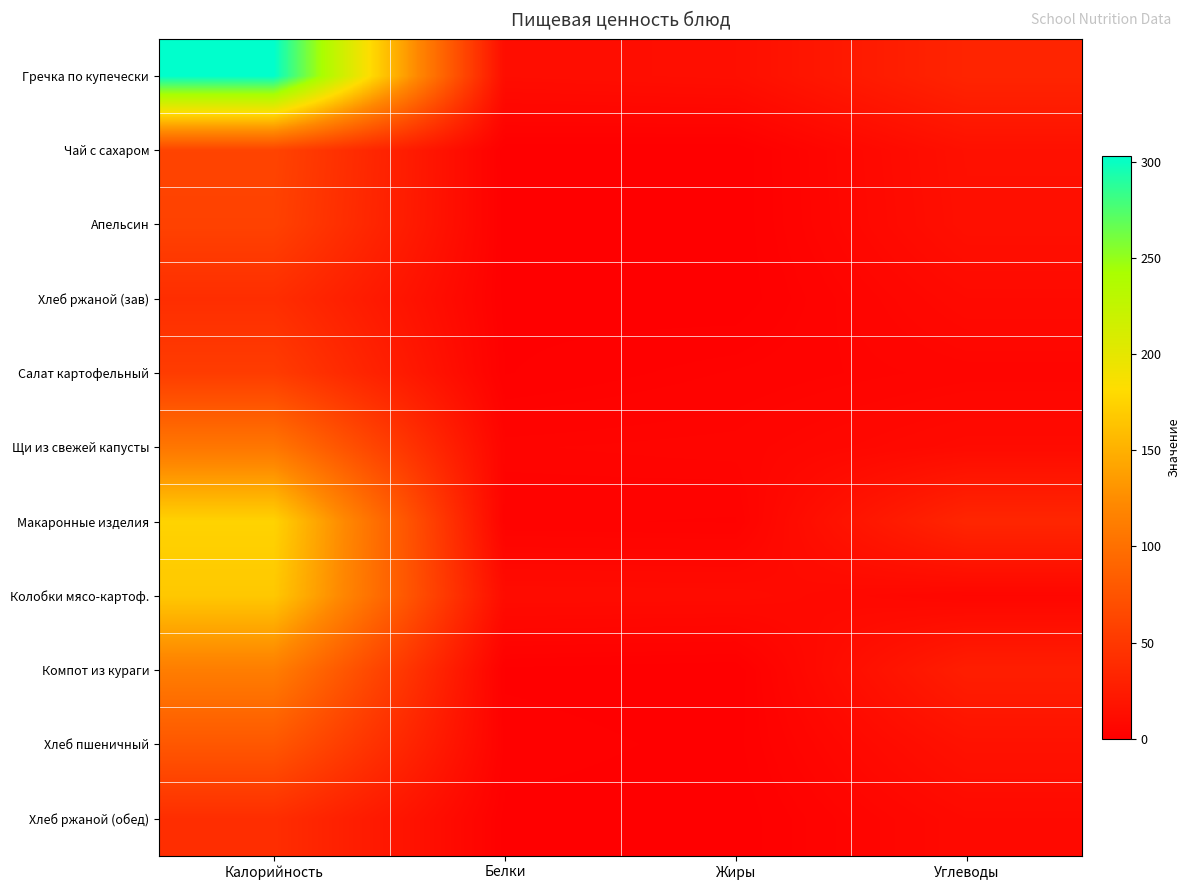

Reading right to left, what are all the values shown in this chart?

Гречка по купечески: Углеводы=33.0	Жиры=13.6	Белки=12.0	Калорийность=303.0
Чай с сахаром: Углеводы=15.0	Жиры=0.0	Белки=0.2	Калорийность=61.0
Апельсин: Углеводы=14.4	Жиры=0.0	Белки=0.4	Калорийность=59.0
Хлеб ржаной (зав): Углеводы=9.4	Жиры=0.1	Белки=0.7	Калорийность=41.0
Салат картофельный: Углеводы=5.3	Жиры=3.1	Белки=1.1	Калорийность=54.0
Щи из свежей капусты: Углеводы=10.2	Жиры=5.2	Белки=4.6	Калорийность=106.0
Макаронные изделия: Углеводы=34.3	Жиры=2.8	Белки=3.2	Калорийность=175.0
Колобки мясо-картоф.: Углеводы=6.3	Жиры=10.8	Белки=11.1	Калорийность=167.0
Компот из кураги: Углеводы=27.2	Жиры=0.0	Белки=0.8	Калорийность=112.0
Хлеб пшеничный: Углеводы=16.2	Жиры=0.6	Белки=2.0	Калорийность=78.0
Хлеб ржаной (обед): Углеводы=9.4	Жиры=0.1	Белки=0.7	Калорийность=41.0